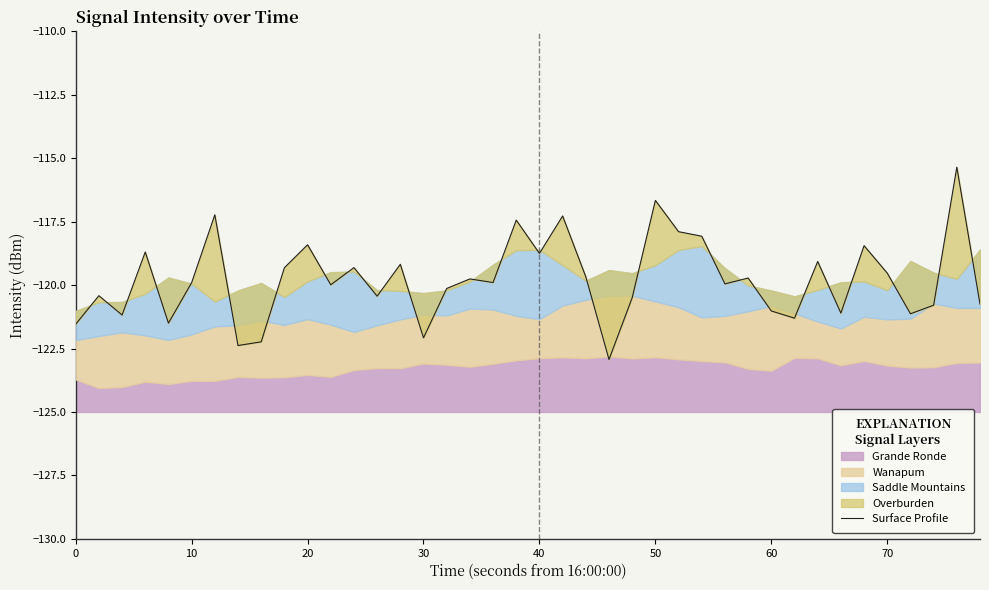

What is the minimum value shown in the chart?

-122.9